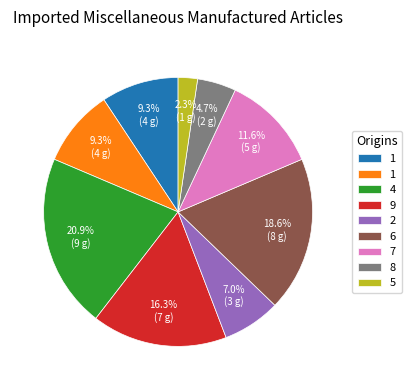

Does any single category account for the majority?

No